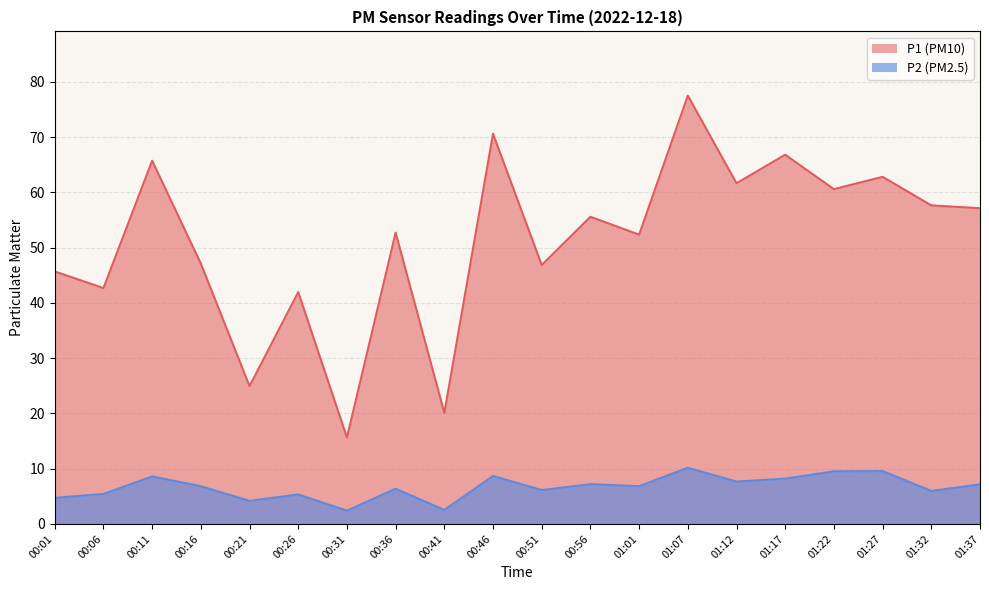

Does the chart display data point markers on the line(s)?

No